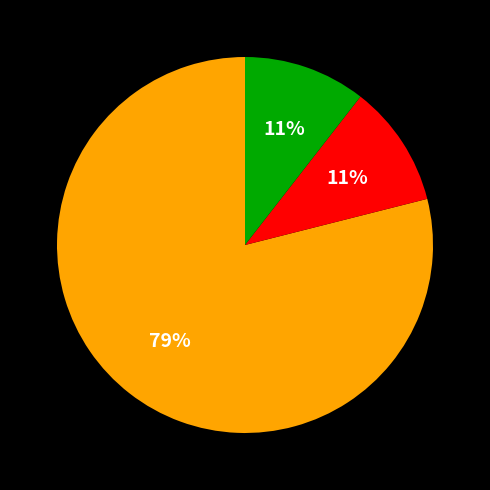

To the nearest percent, what is the average slice percentage?

33%